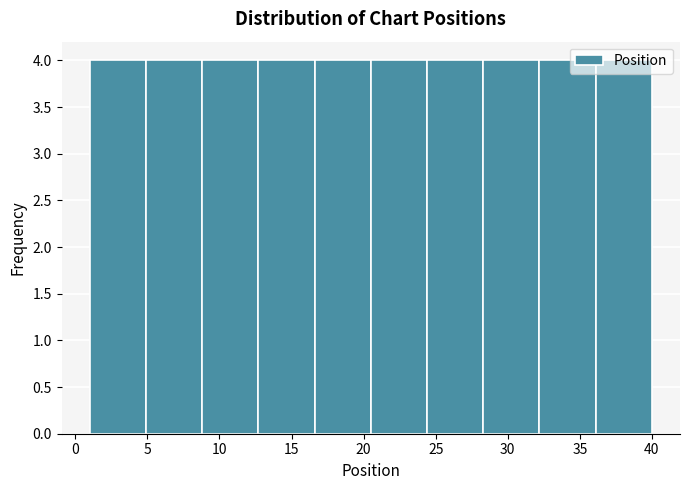

Reading left to right, transcribe this chart: for each bar, give the range it covers on the x-axis and its height. Neither the bar edges nor the heights are printed on the chart, so give them approximately, as read against the axes.

1.0 to 4.9: 4
4.9 to 8.8: 4
8.8 to 12.7: 4
12.7 to 16.6: 4
16.6 to 20.5: 4
20.5 to 24.4: 4
24.4 to 28.3: 4
28.3 to 32.2: 4
32.2 to 36.1: 4
36.1 to 40.0: 4